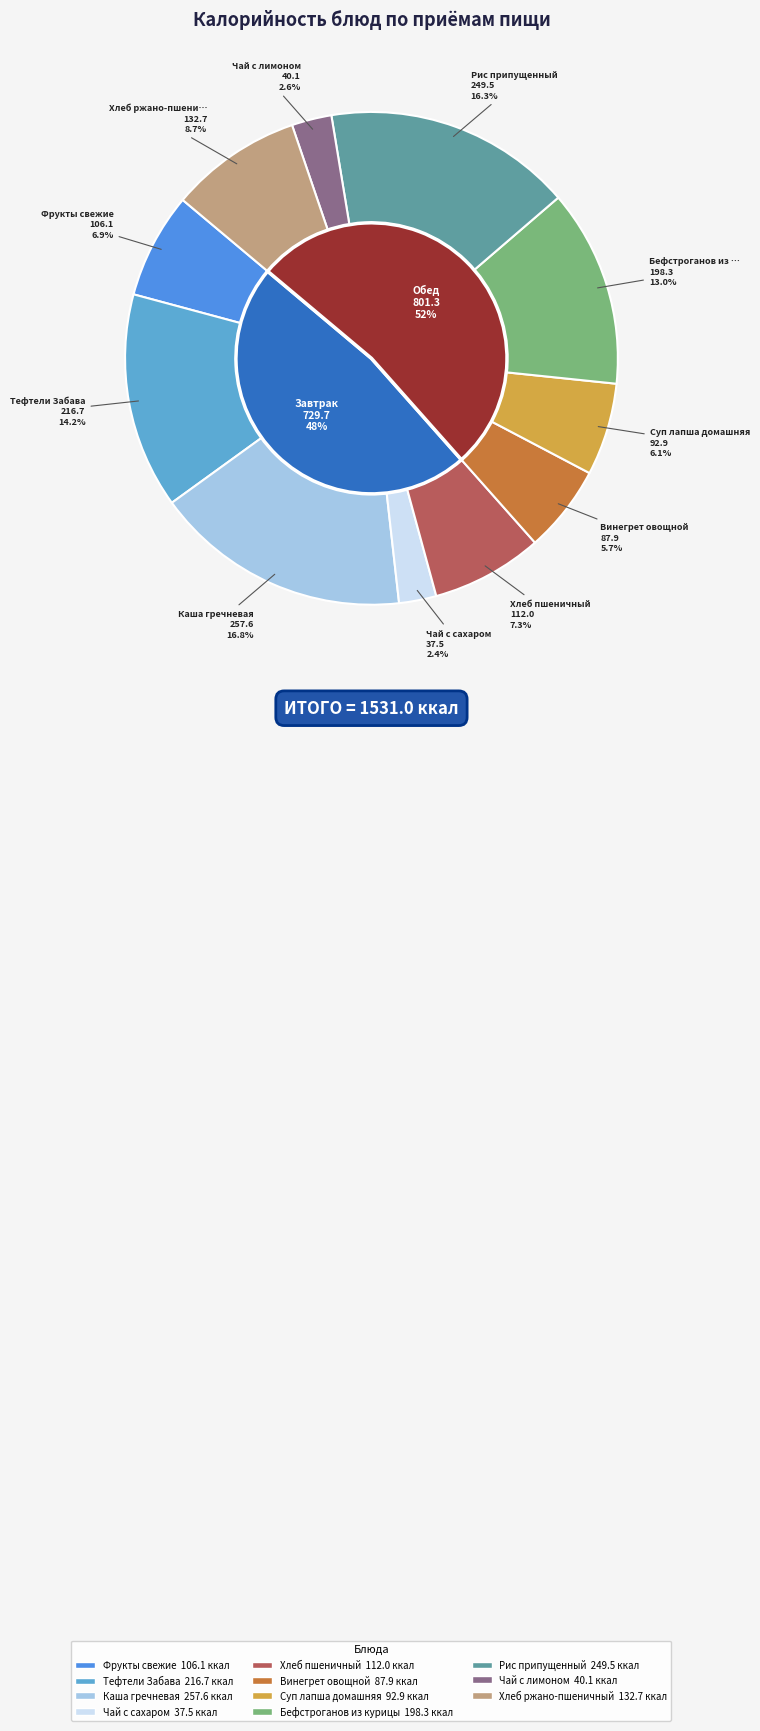

To the nearest percent, what percentage of the pie is Винегрет овощной?

6%